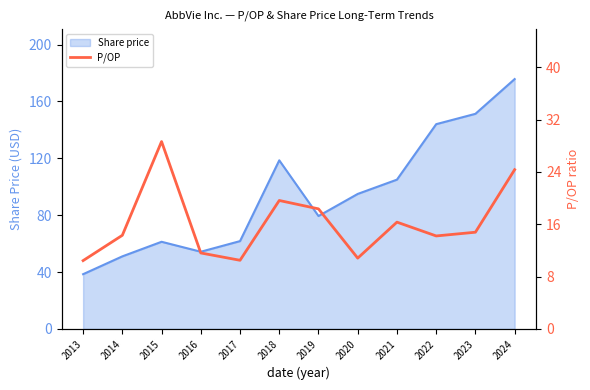

Is it true that Share price equals 39.5 at 2015?

False